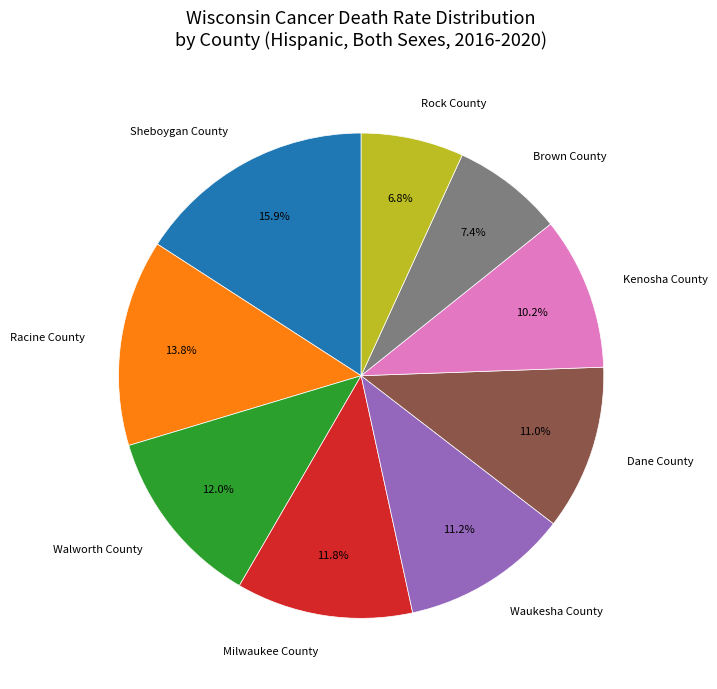

Count the number of slices in the pie.

9